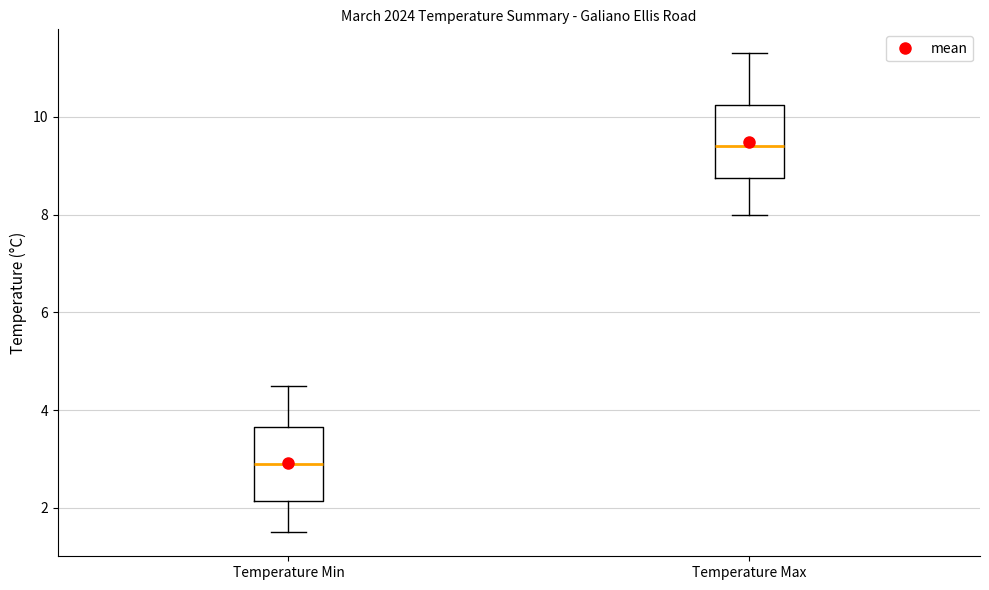

Which box's median line is the lowest?

Temperature Min